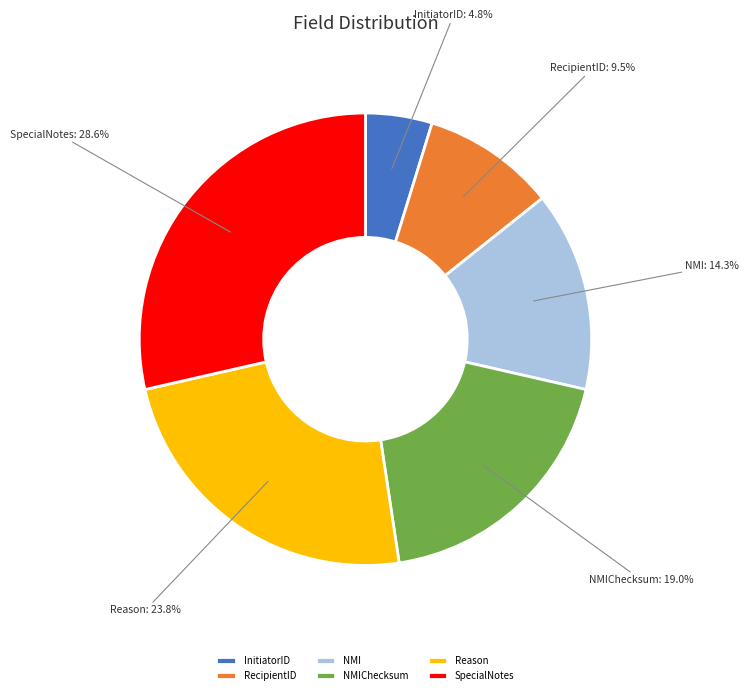

To the nearest percent, what is the average slice percentage?

17%